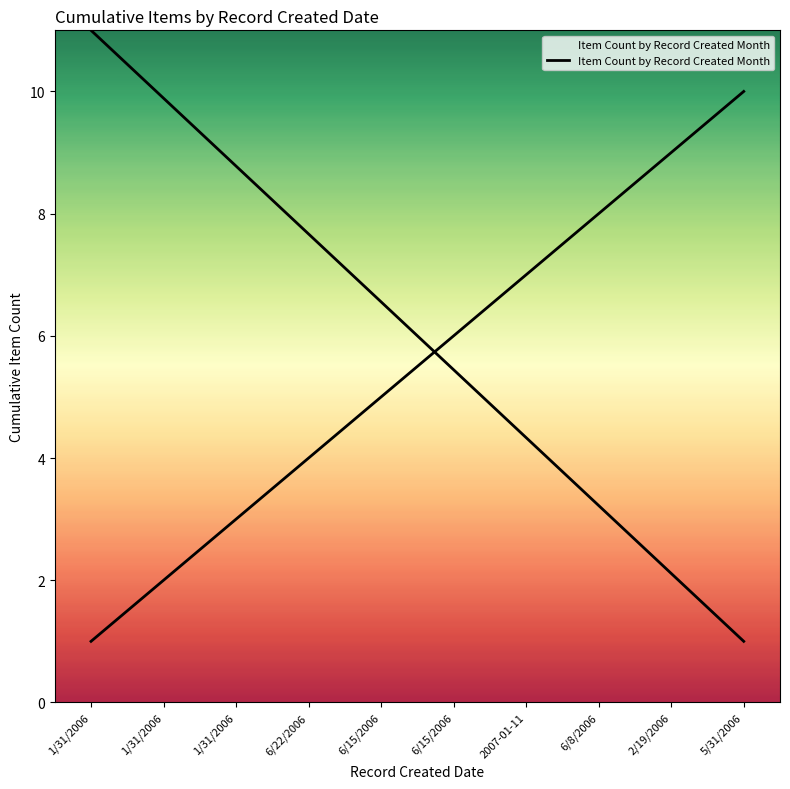

What is the label of the 9th point from the left?

2/19/2006